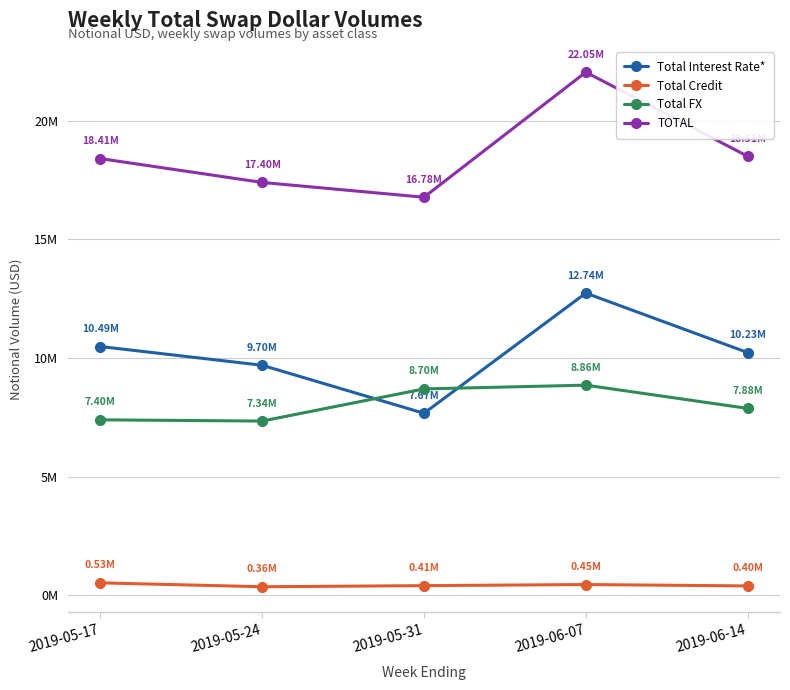

Which category has the highest value across all series?

2019-06-07